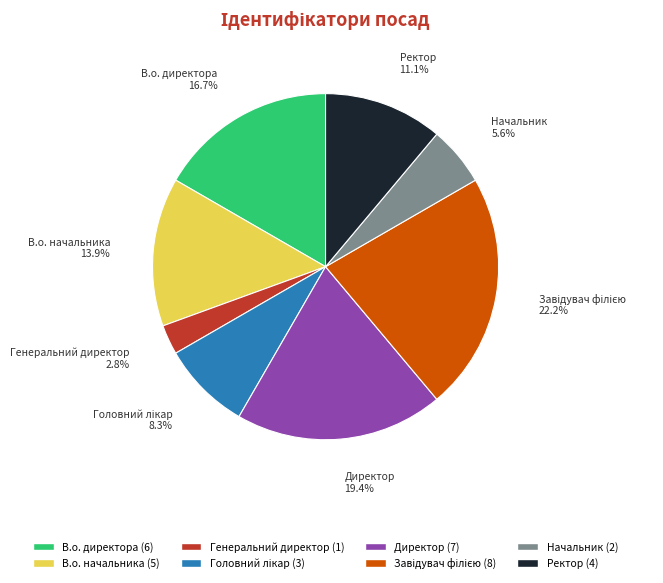

Between Ректор and Генеральний директор, which is larger?

Ректор